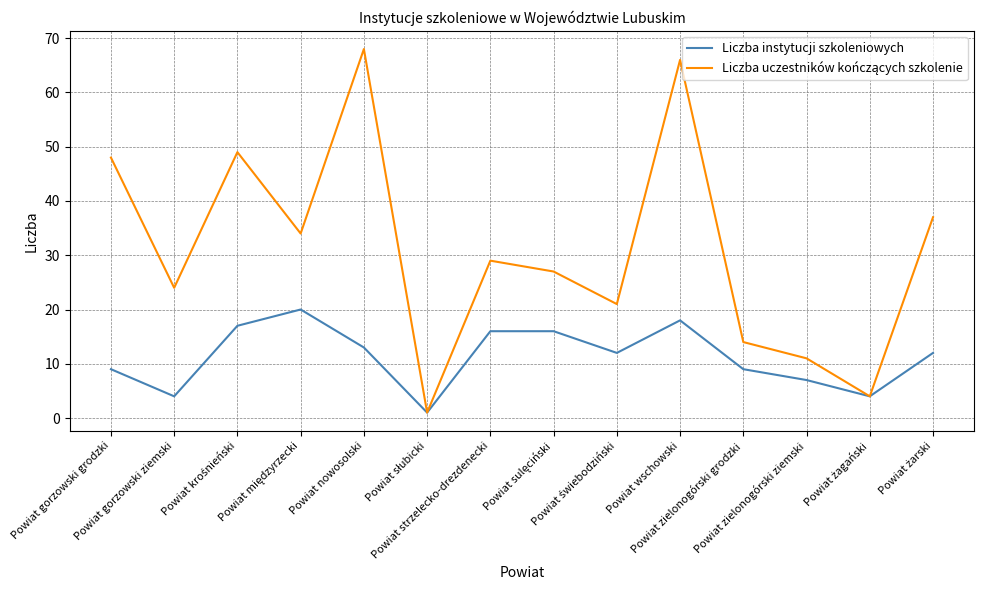

Does the chart display data point markers on the line(s)?

No